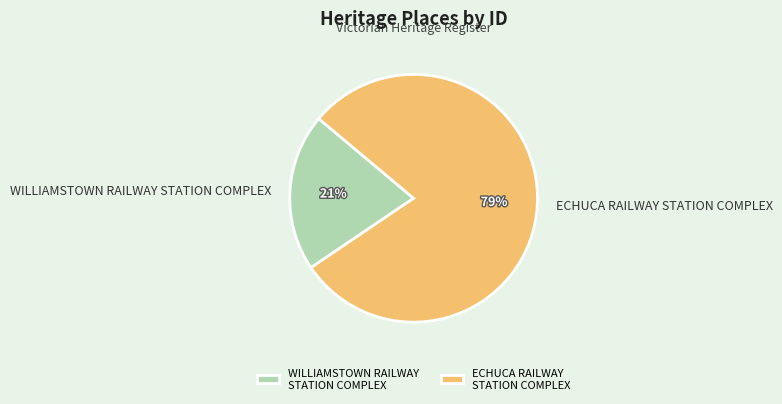

To the nearest percent, what is the average slice percentage?

50%